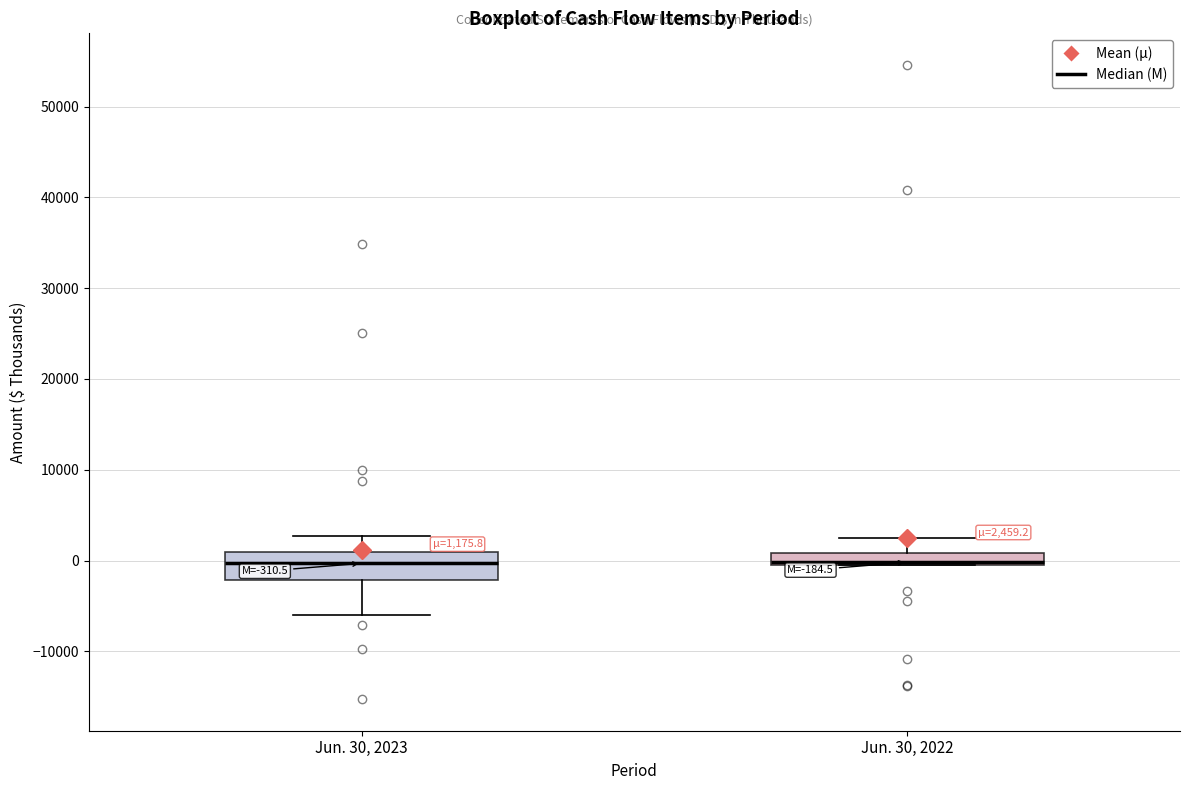

Which box is the tallest, from its lower edge to its upper edge?

Jun. 30, 2023